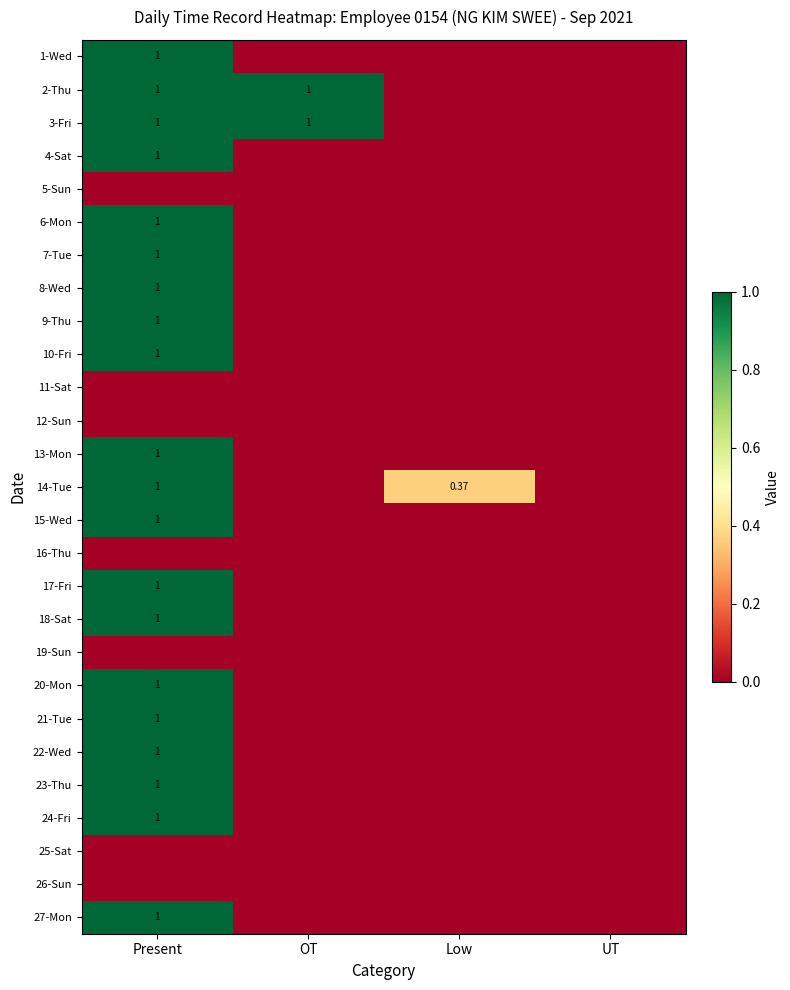

Between OT and Low, which is larger?

OT